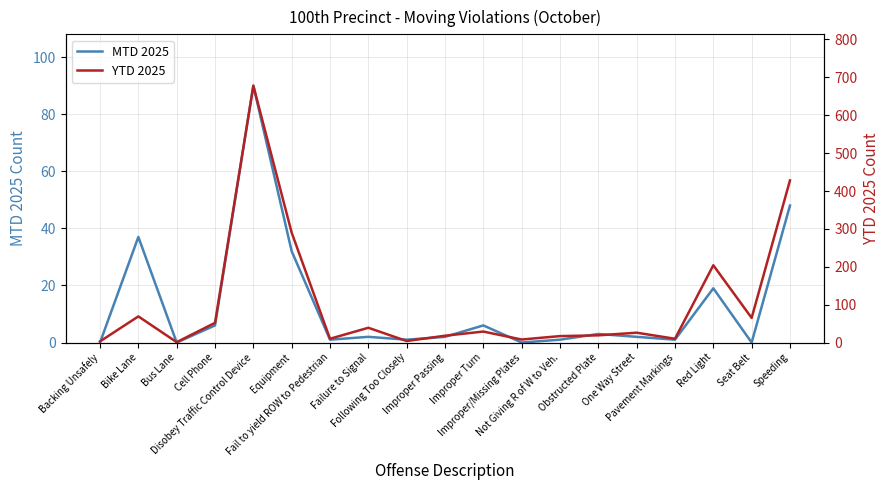

What position from the left is Seat Belt?

18